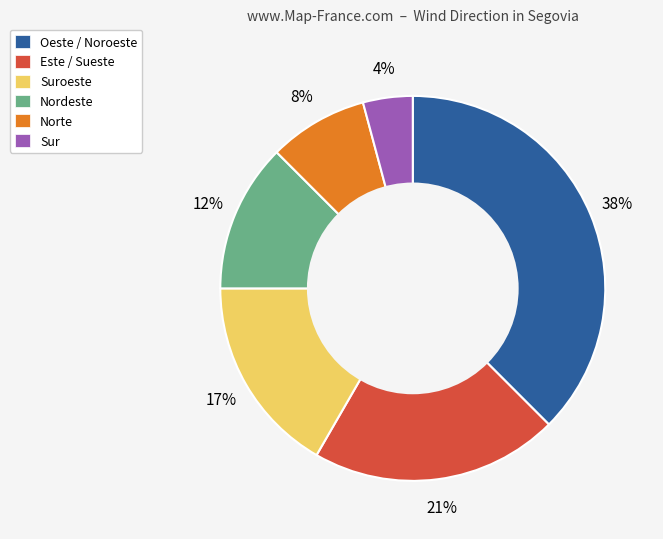

Does any single category account for the majority?

No